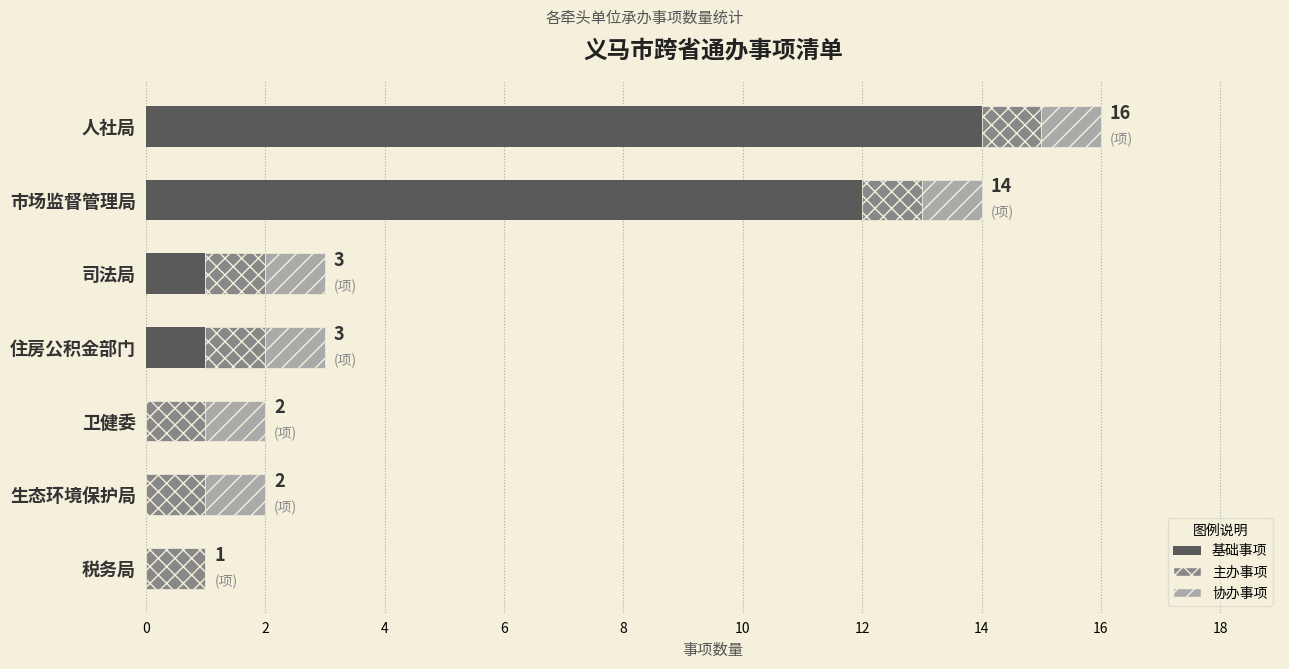

Is it true that the value at 人社局 is 14?

True